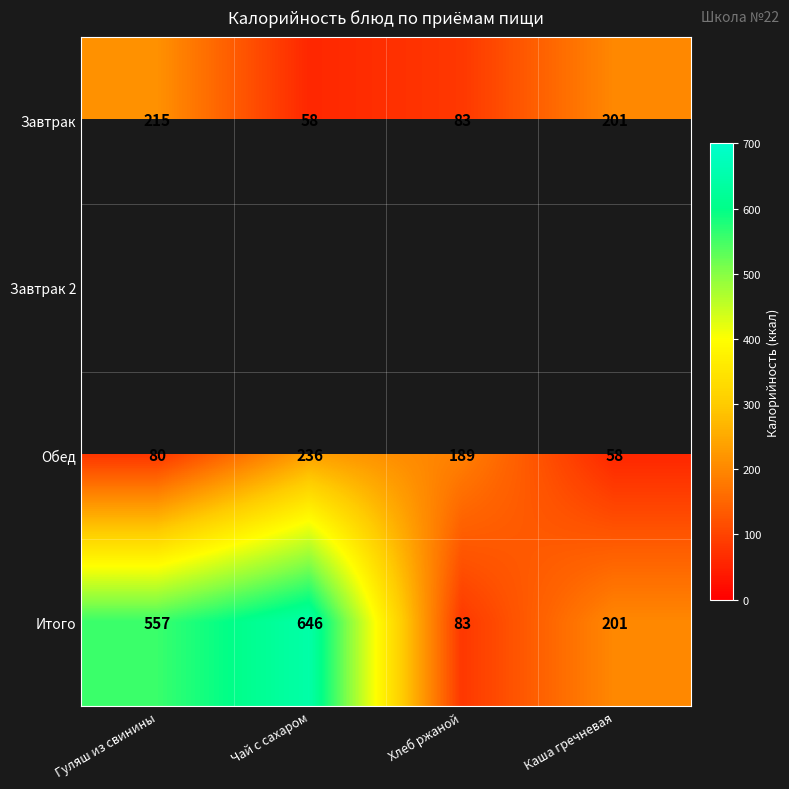

How many categories are shown in the chart?

4